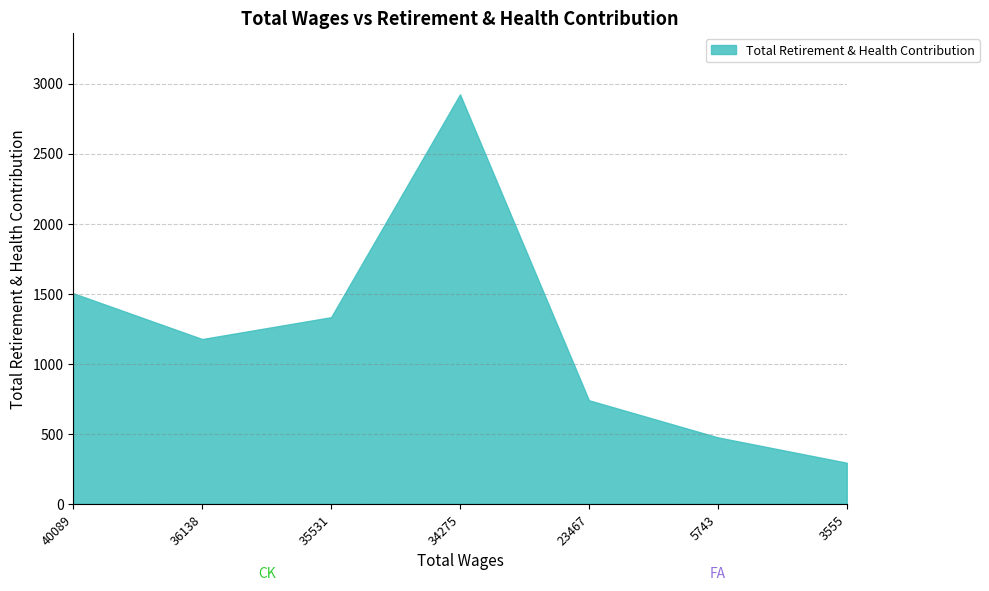

At which label does the data first exceed 1176?

40089